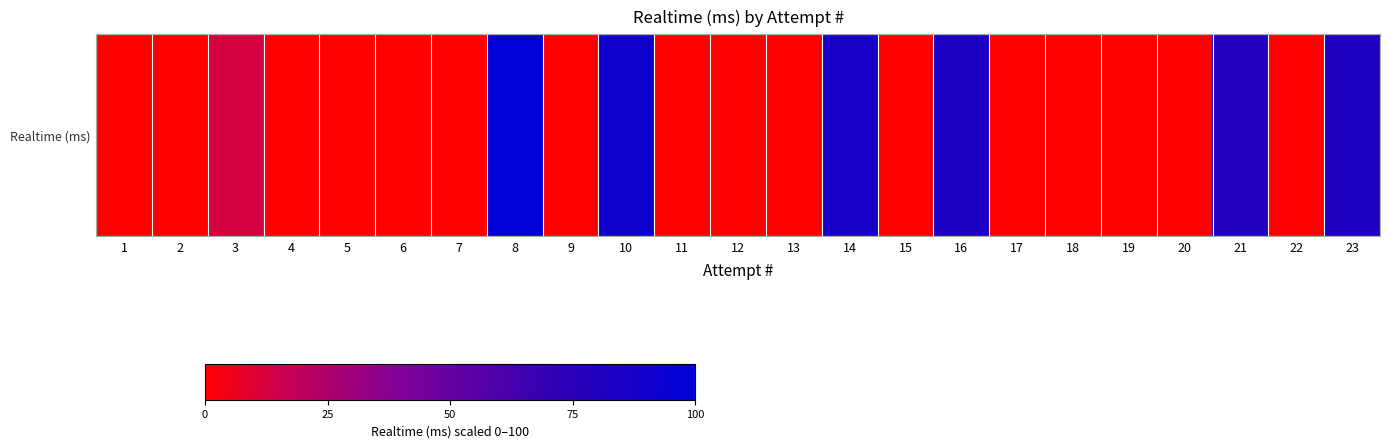

What is the sum of all values?

531.4